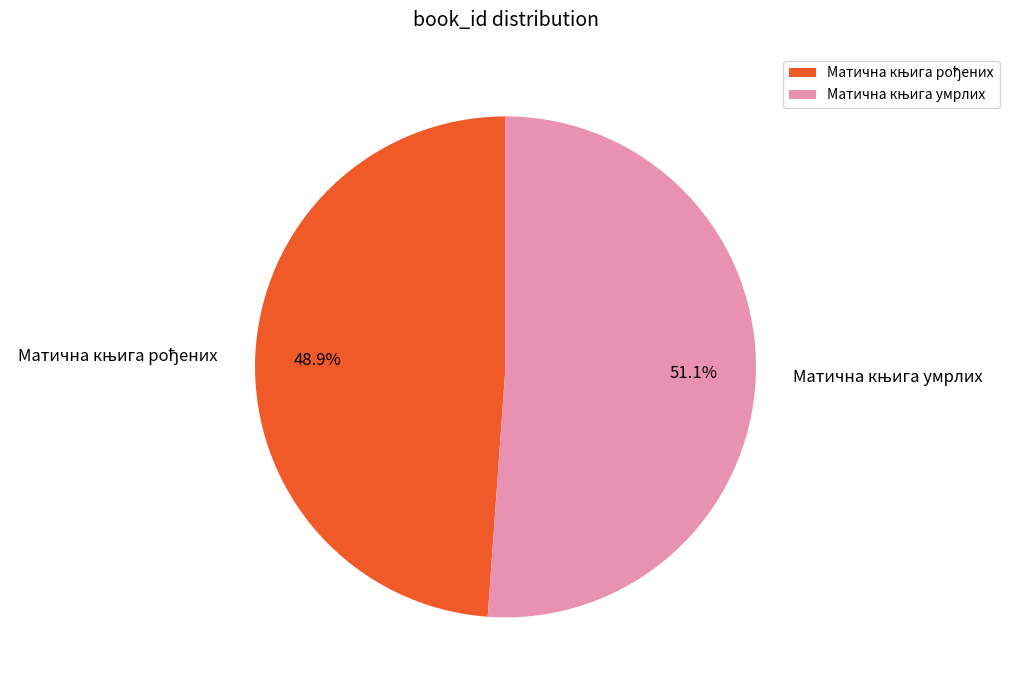

Is there any slice that represents more than half of the pie?

Yes